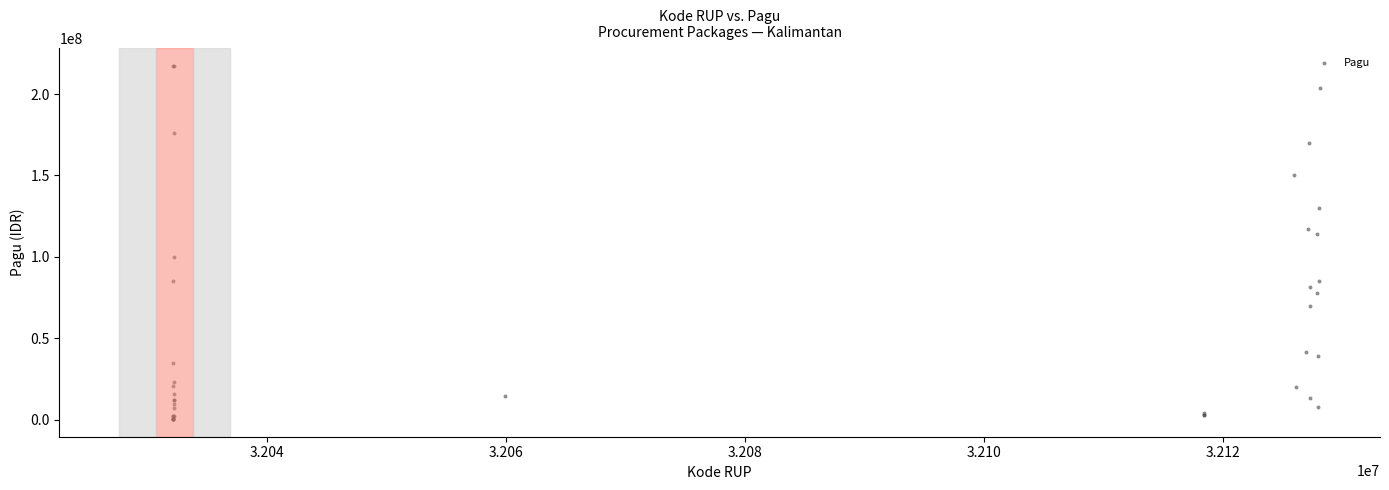

What Y value in the scatter plot is closest to 108830000?

114296000